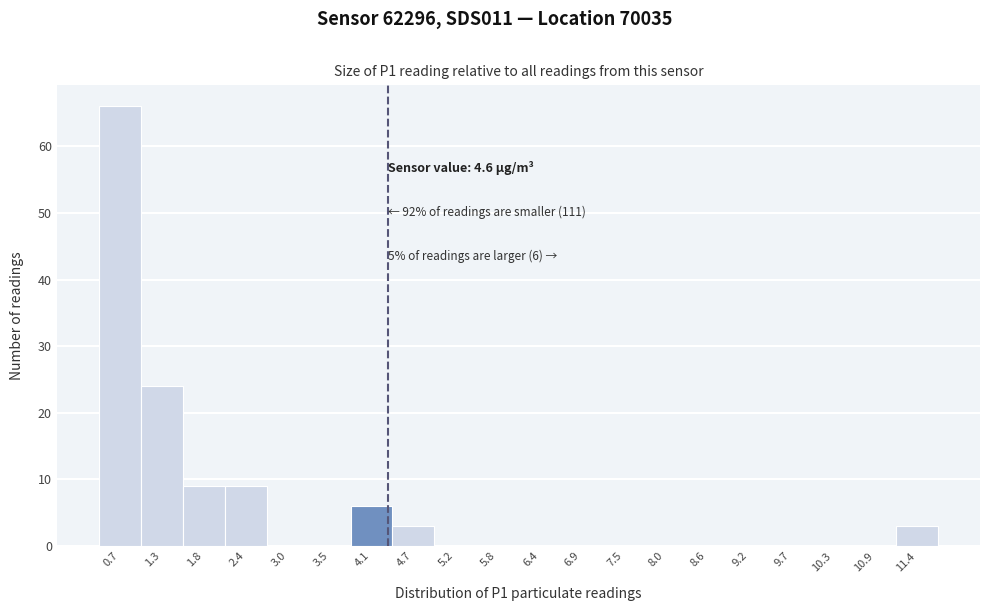

Reading right to left, list all the values displayed in this chart.

11.4=3	10.9=0	10.3=0	9.7=0	9.2=0	8.6=0	8.0=0	7.5=0	6.9=0	6.4=0	5.8=0	5.2=0	4.7=3	4.1=6	3.5=0	3.0=0	2.4=9	1.8=9	1.3=24	0.7=66